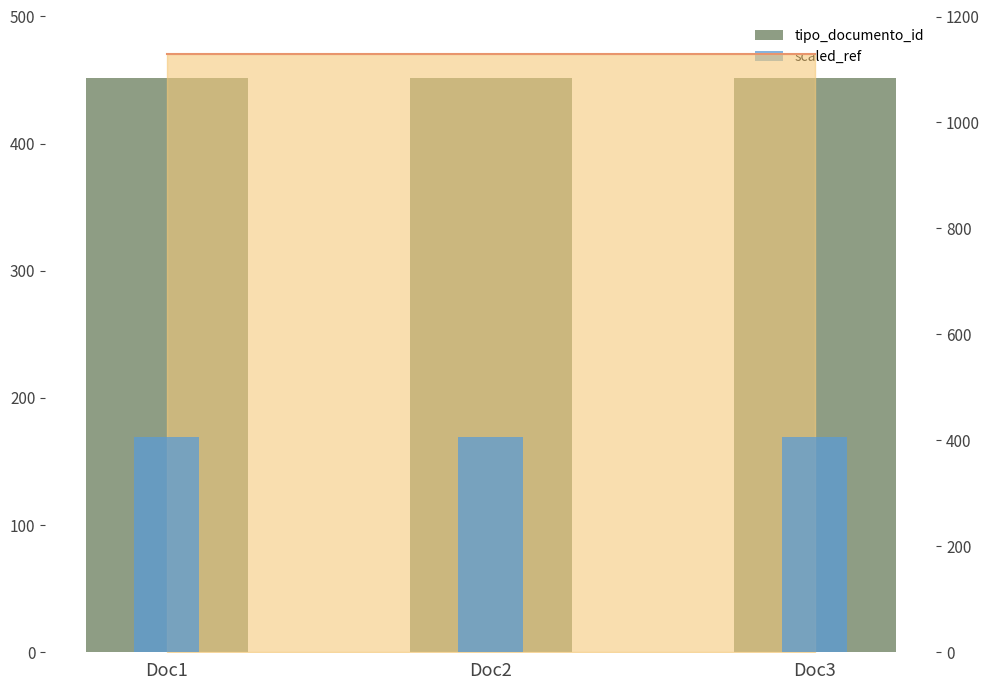

Which series has the largest total across all categories?

tipo_documento_id